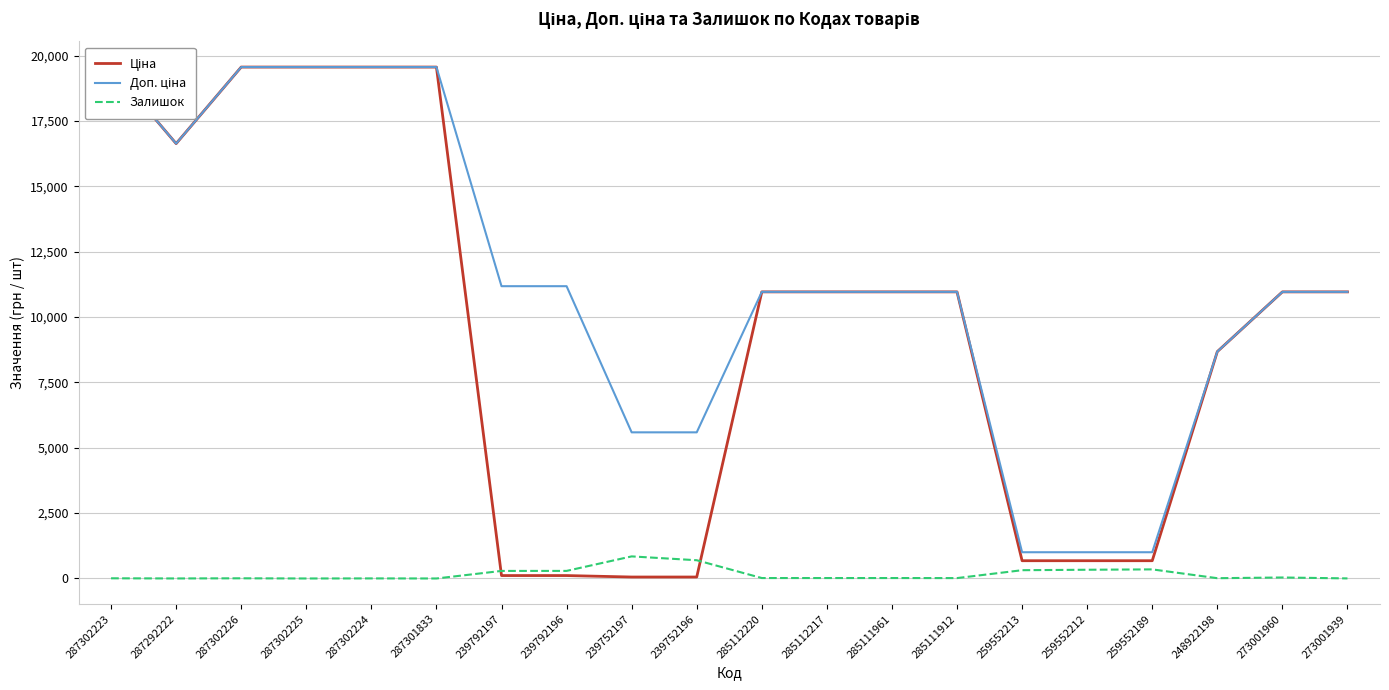

Which label corresponds to the largest value in the chart?

287302223